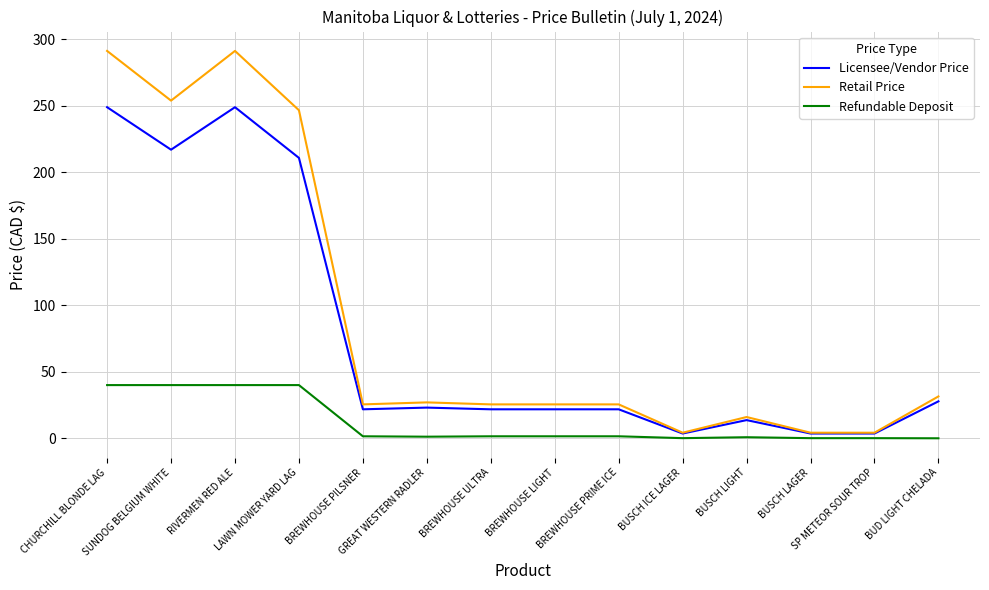

What is the spread (max minus min) of values at BUD LIGHT CHELADA?

31.5